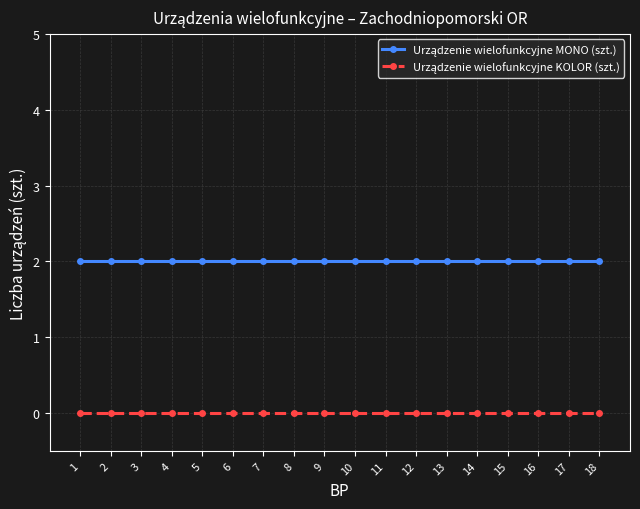

Which has a higher value, 18 or 6?

18